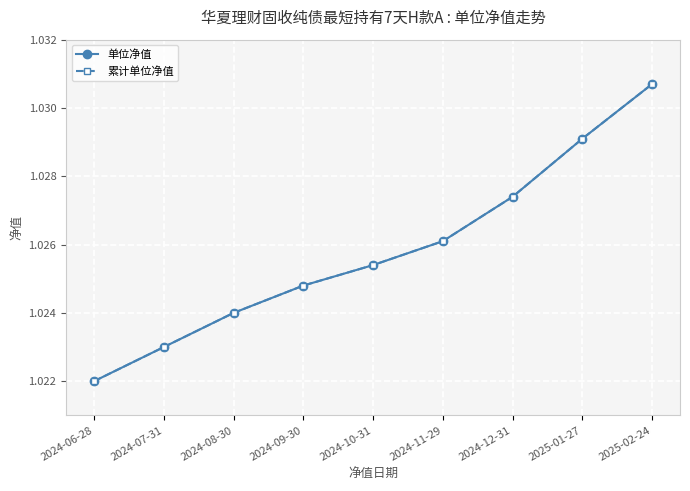

True or false: 累计单位净值 and 单位净值 cross at least once.

False